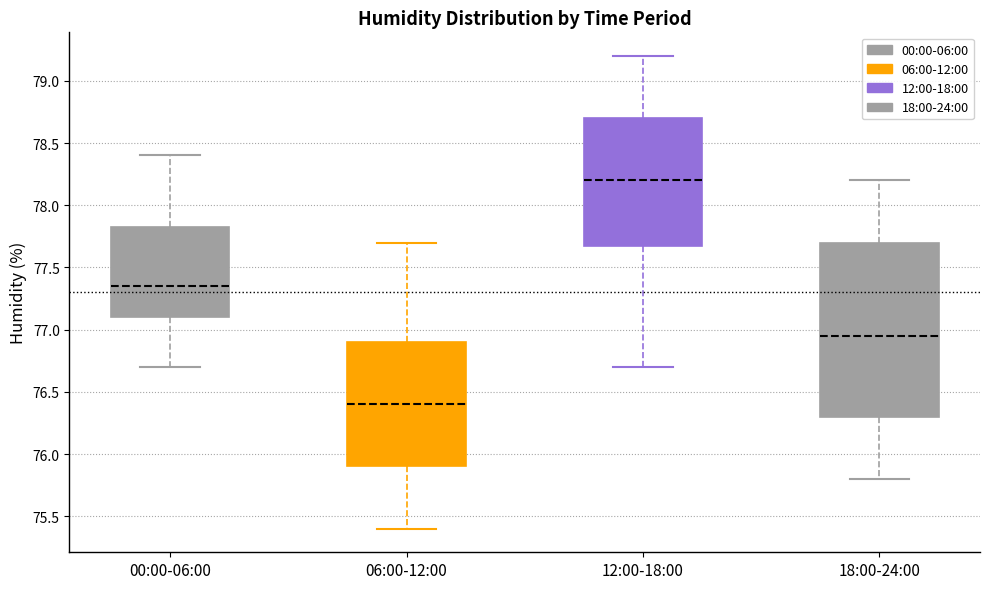

Reading left to right, transcribe this box plot: for each box, give where its median line is, the range the box spans, and where its two whiskers end, as read against the y-axis. The values are not printed on the chart, so give them approximately, as read against the axis.

00:00-06:00: median 77.35, box 77.10 to 77.85, whiskers 76.70 to 78.40
06:00-12:00: median 76.40, box 75.90 to 76.90, whiskers 75.40 to 77.70
12:00-18:00: median 78.20, box 77.70 to 78.70, whiskers 76.70 to 79.20
18:00-24:00: median 76.95, box 76.30 to 77.70, whiskers 75.80 to 78.20